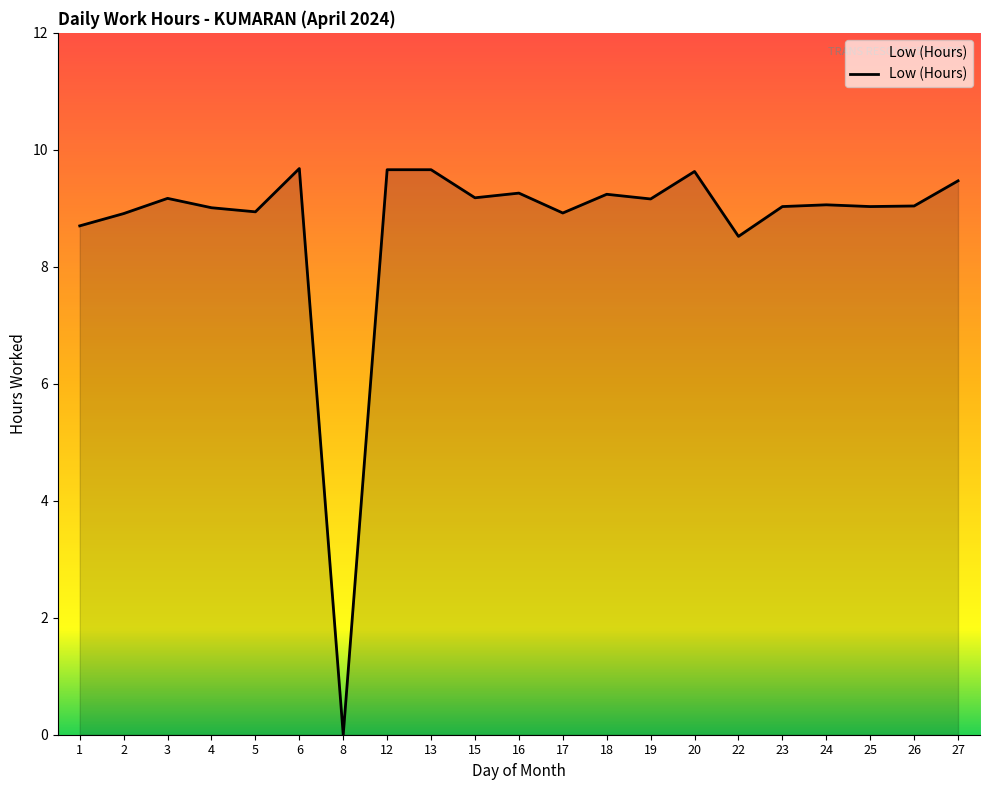

The chart shows a value of 5.3 at 16. True or false?

False